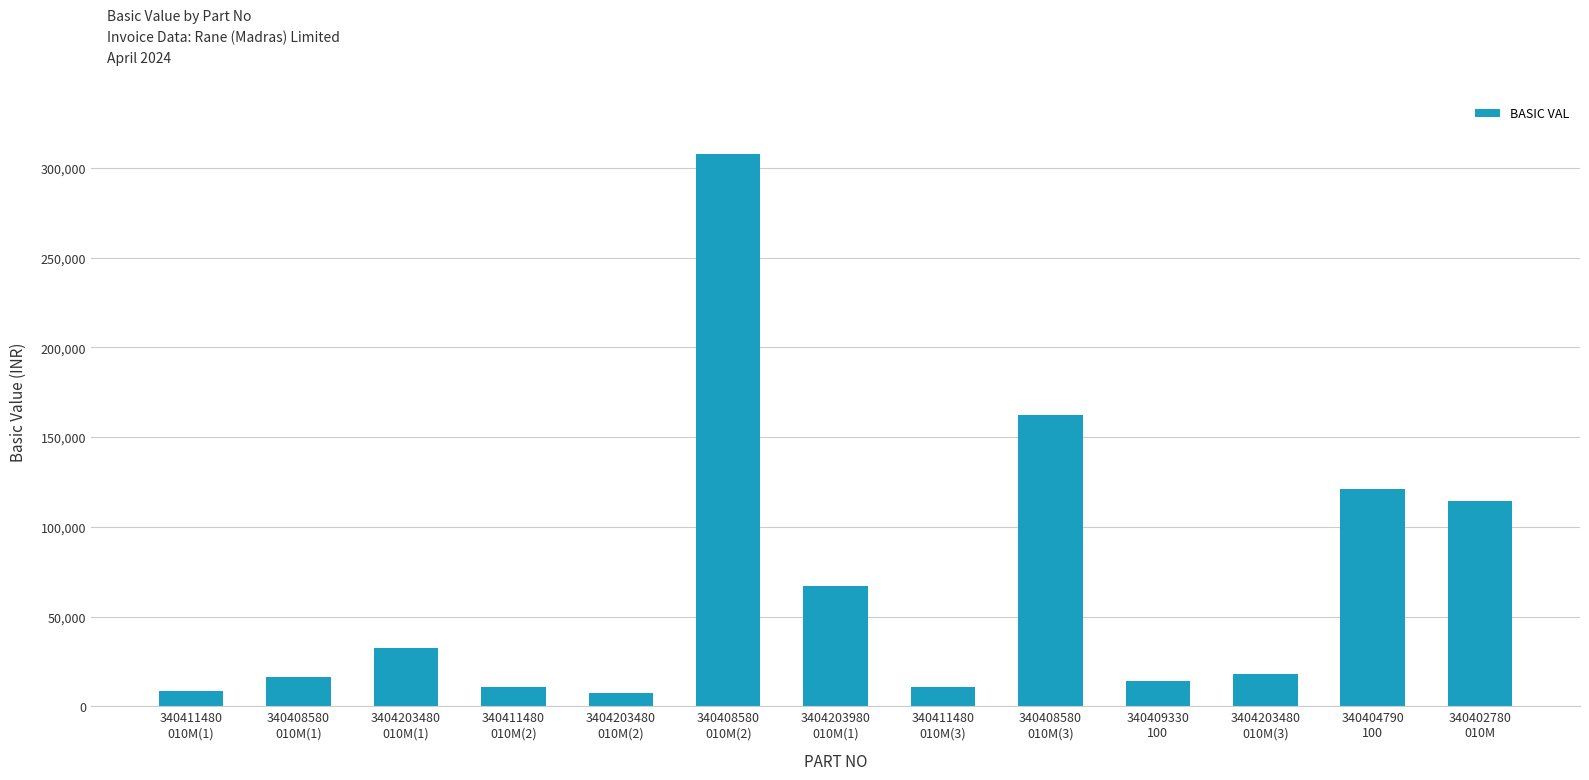

Where does the data first go above 18000?

3404203480
010M(1)